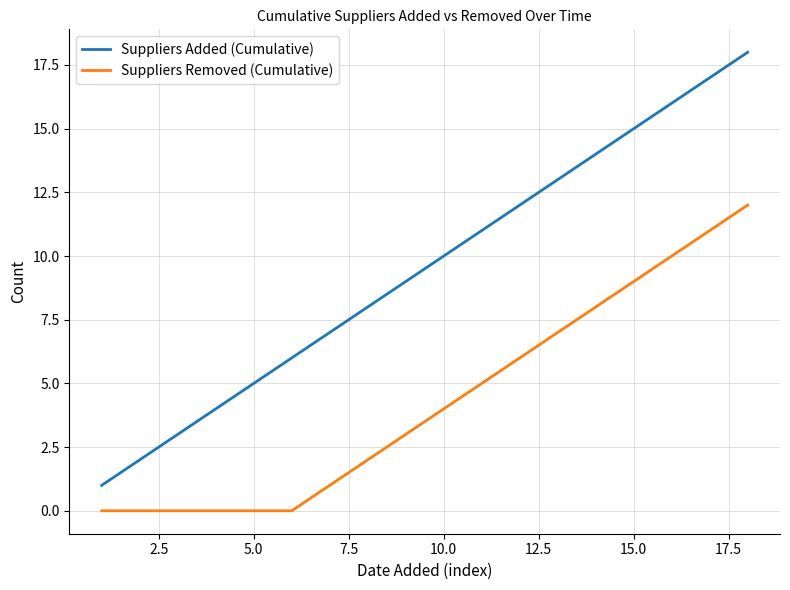

Rank the series by their average value, from highest to lowest.

Suppliers Added (Cumulative), Suppliers Removed (Cumulative)